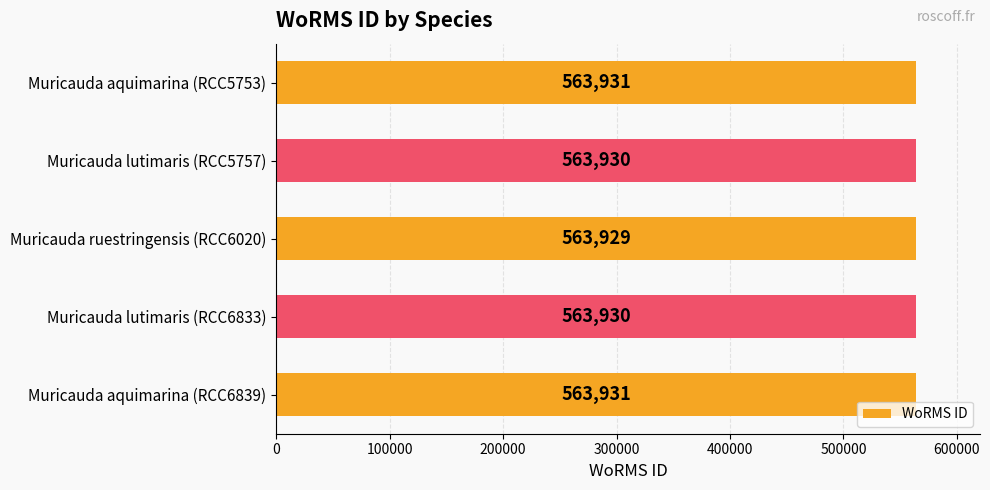

Reading top to bottom, what are all the values shown in this chart?

Muricauda aquimarina (RCC5753)=563931	Muricauda lutimaris (RCC5757)=563930	Muricauda ruestringensis (RCC6020)=563929	Muricauda lutimaris (RCC6833)=563930	Muricauda aquimarina (RCC6839)=563931